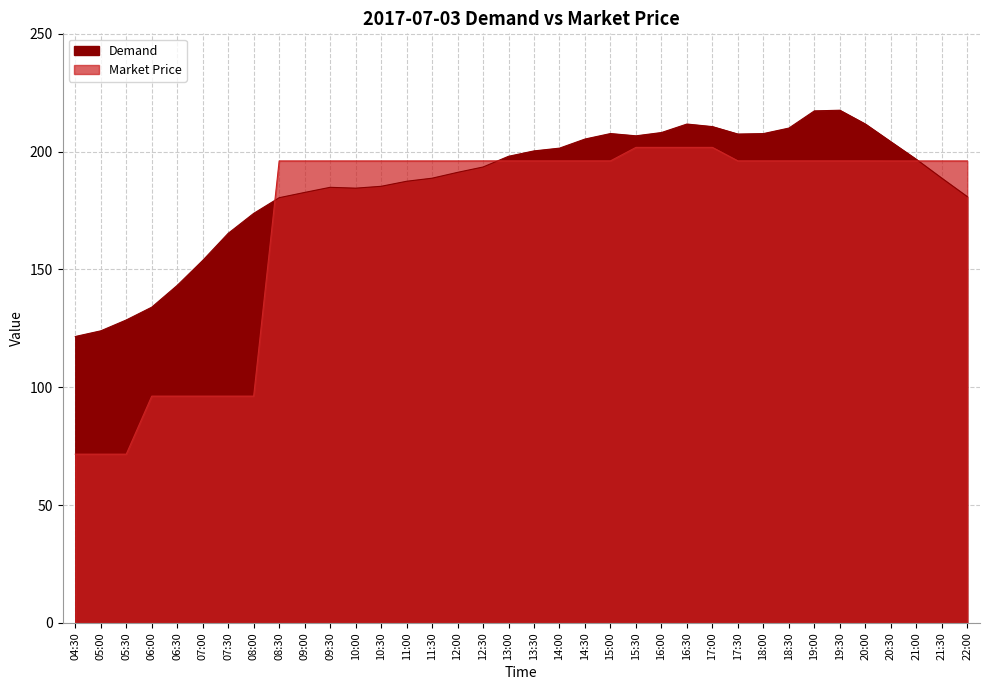

After their last crossing, which series has the higher values: Market Price or Demand?

Market Price